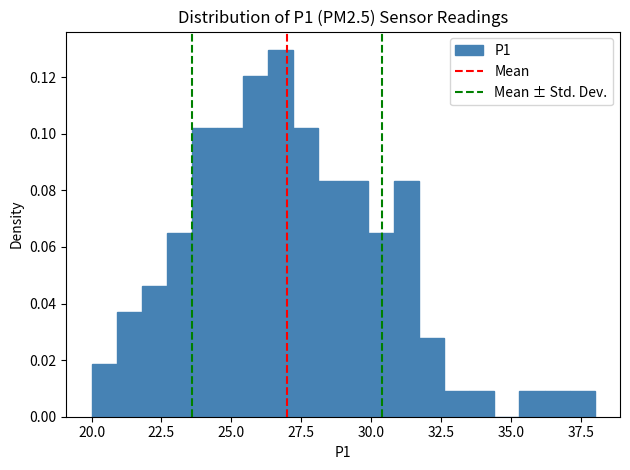

Around what value on the x-axis is the tallest bar? Give the approximate position of its centre, as read against the axis.

27.0